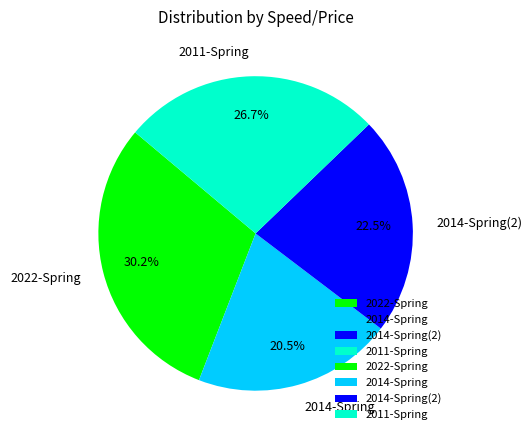

What is the largest slice in the pie chart?

2022-Spring